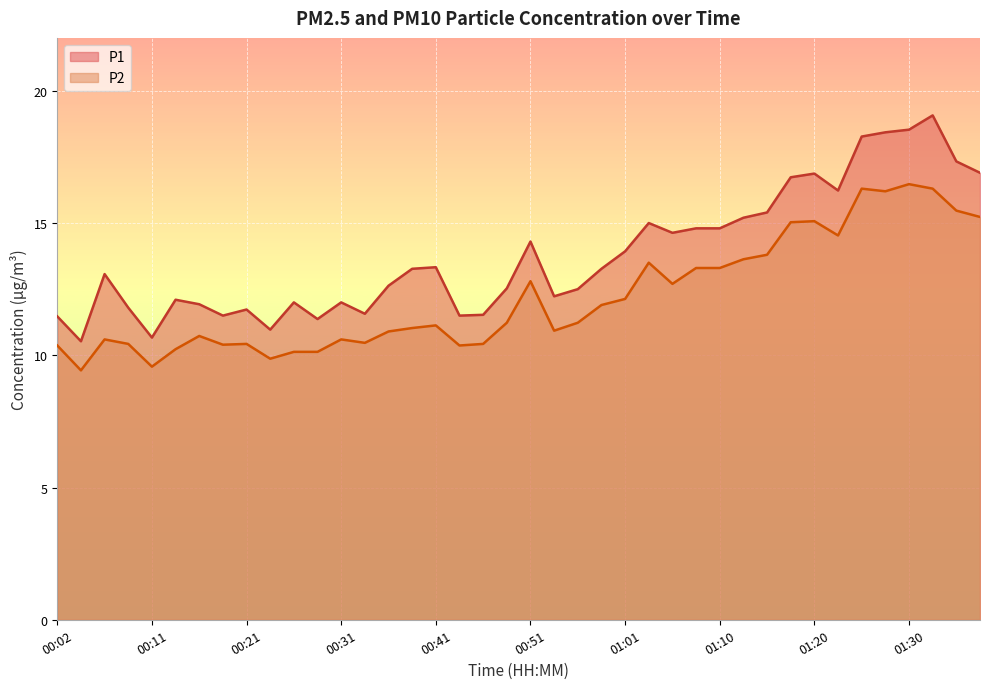

Rank the series by their maximum value, from highest to lowest.

P1, P2